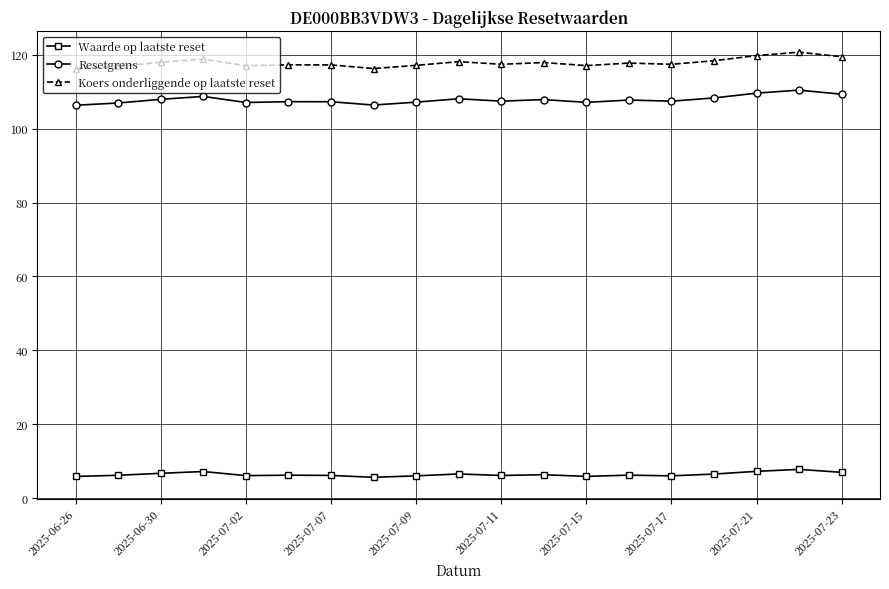

True or false: Waarde op laatste reset and Resetgrens cross at least once.

False